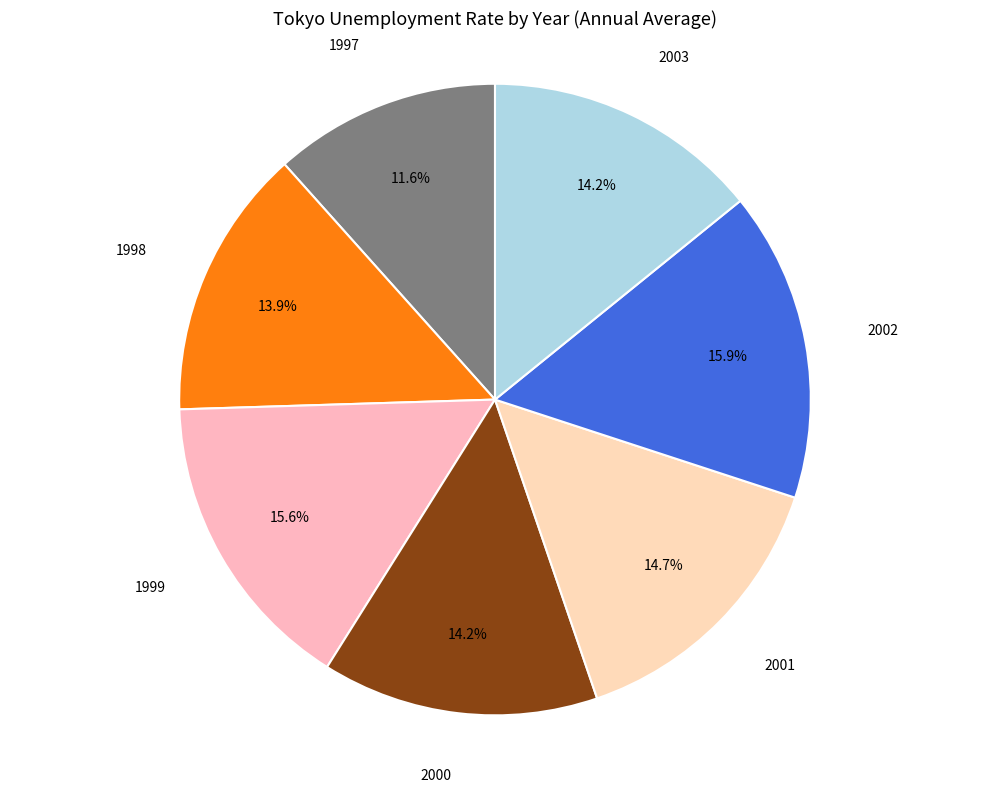

Between 2002 and 2003, which is larger?

2002